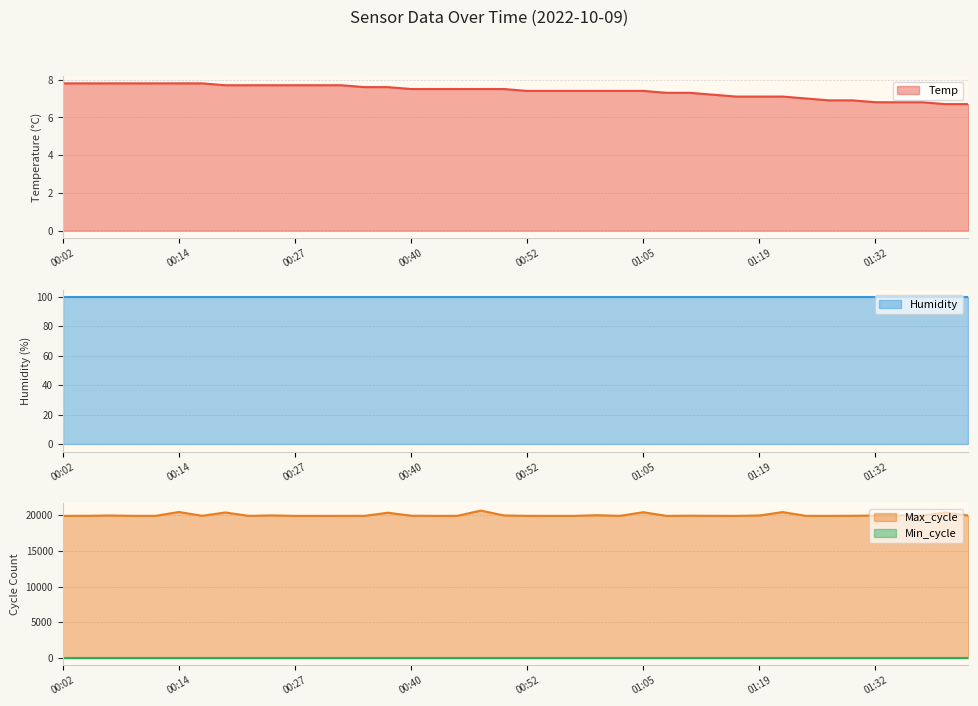

Is the value of Temp at 00:58 greater than the value of Max_cycle at 01:11?

No